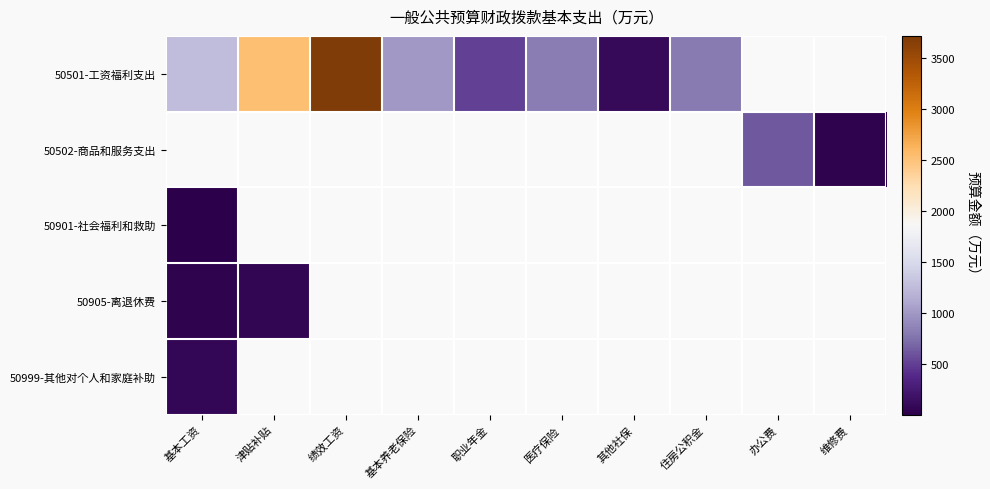

At how many categories does at least one series exceed 282?

8